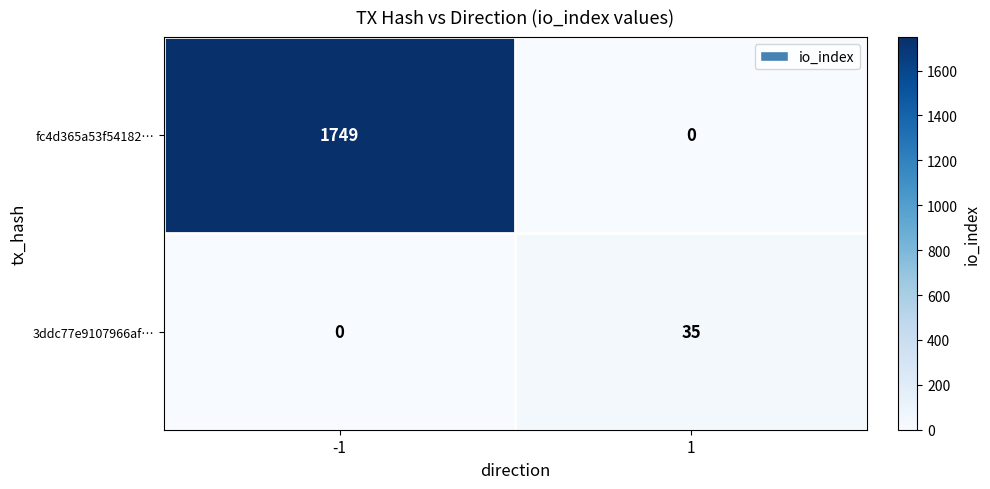

Is it true that fc4d365a53f54182… equals 0 at 1?

True